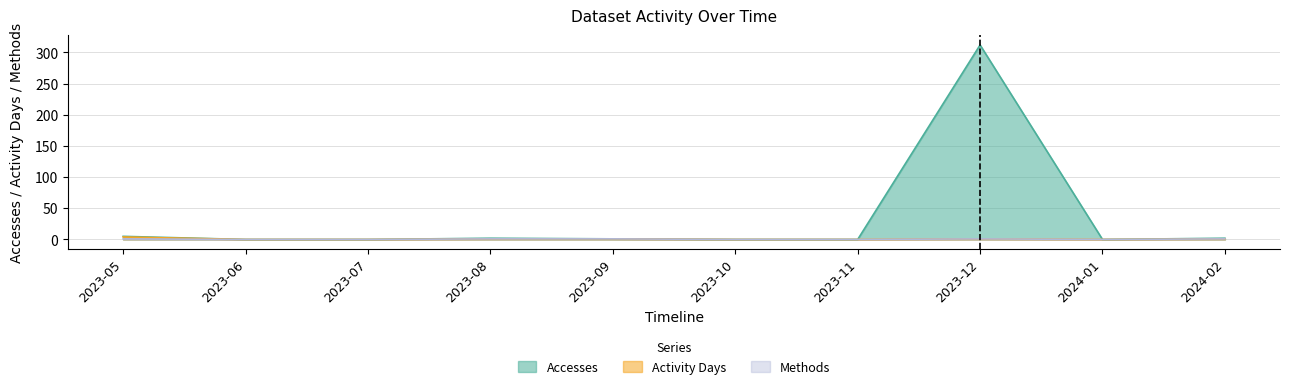

The value of Methods at 2023-12 is 1. True or false?

False